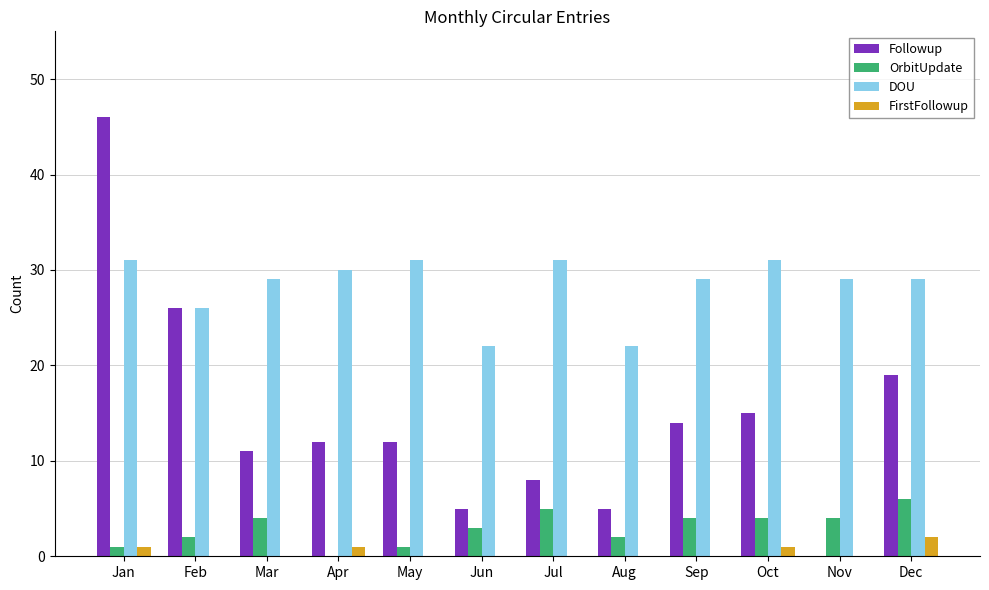

At which category does the chart reach its peak across all series?

Jan